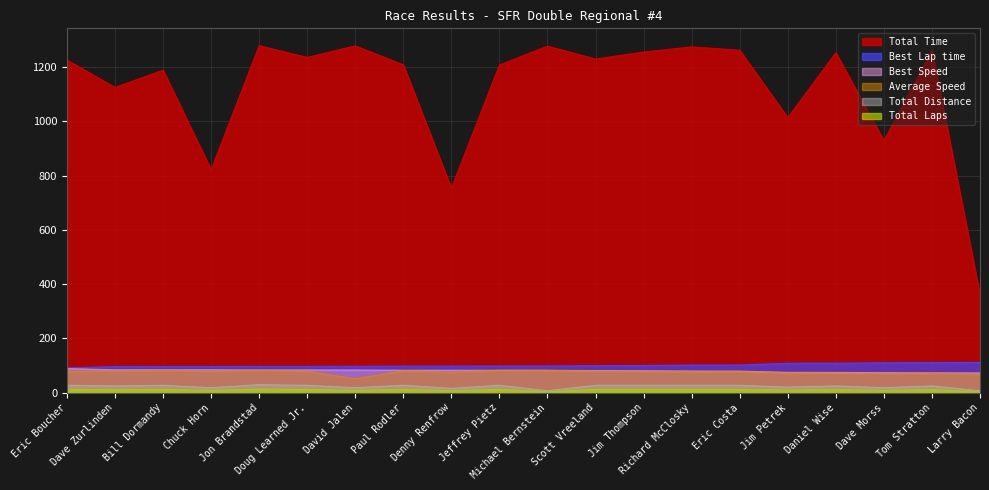

What is the difference between the highest and lowest values at Larry Bacon?

357.6